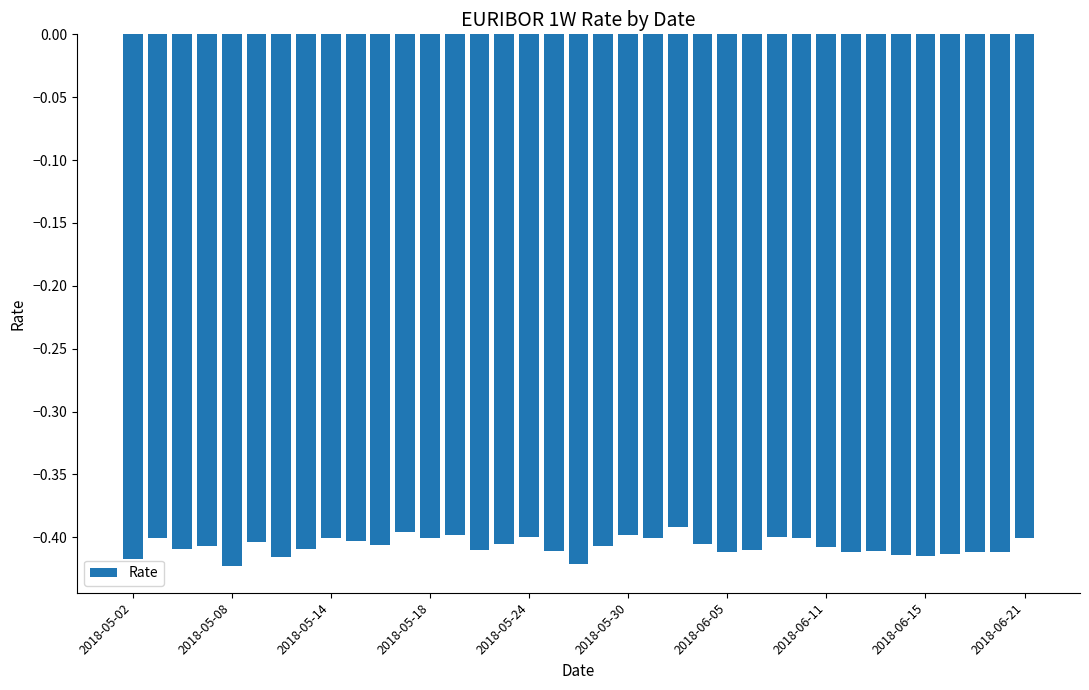

What is the sum of all values?

-15.1